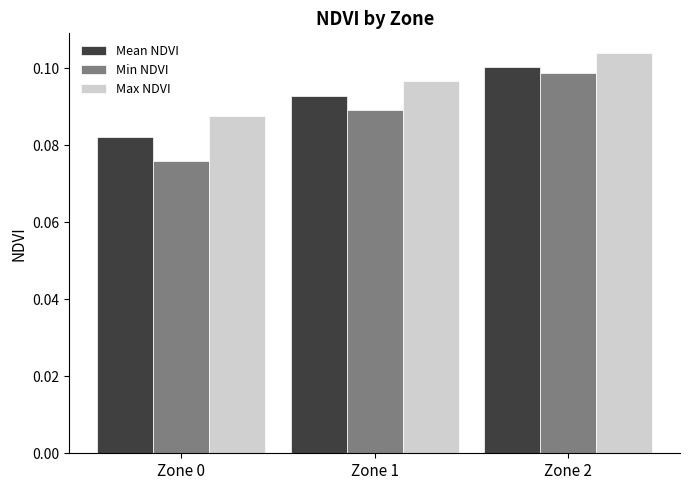

Count the Min NDVI values in the range 0 to 1.

3